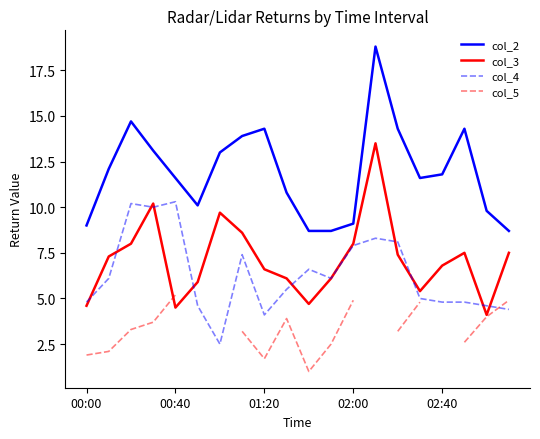

How many categories are shown in the chart?

20